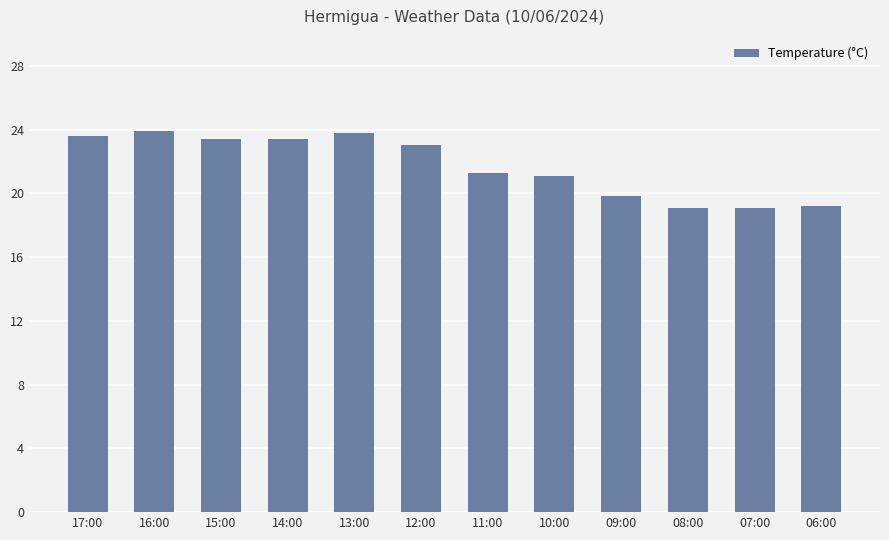

What is the value of the 6th bar from the left?

23.0